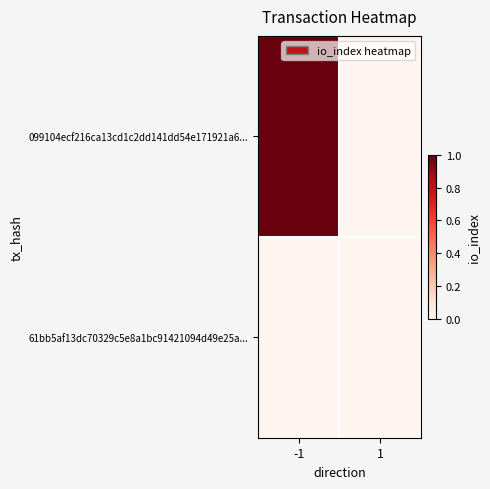

What is the difference between the highest and lowest values at -1?

1